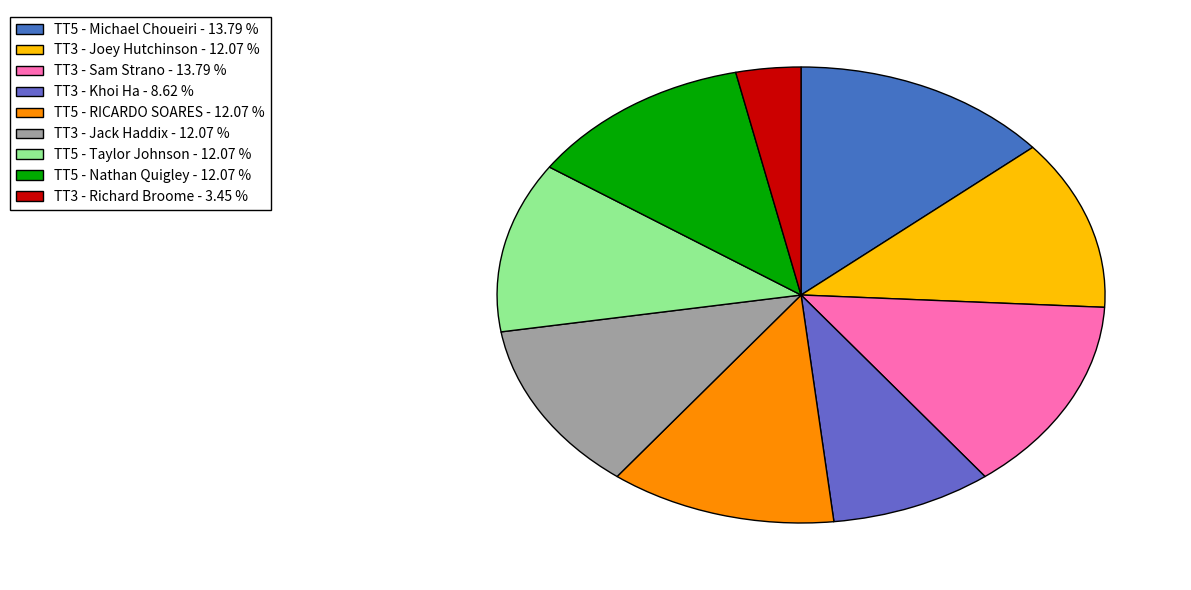

Which category has the biggest portion of the pie?

TT5 - Michael Choueiri